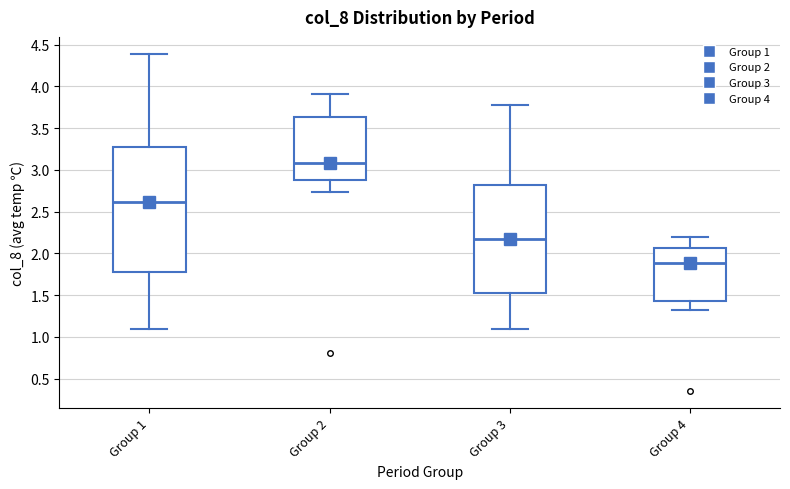

Comparing the boxes themselves (not the whiskers), which one is the tallest?

Group 1